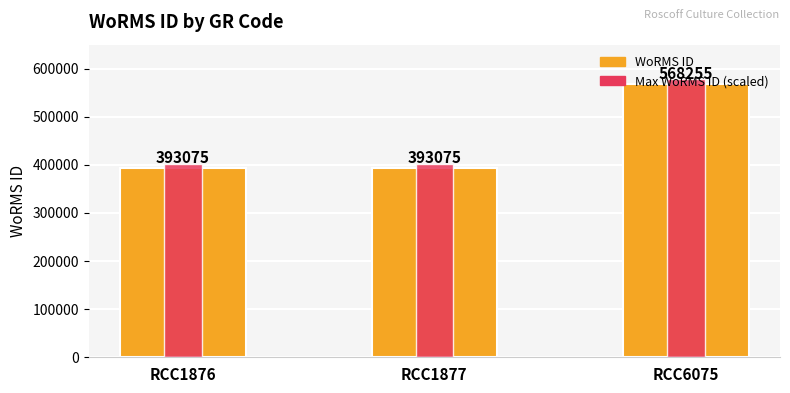

What value does the Max WoRMS ID (scaled) series have at RCC1877?

400936.5